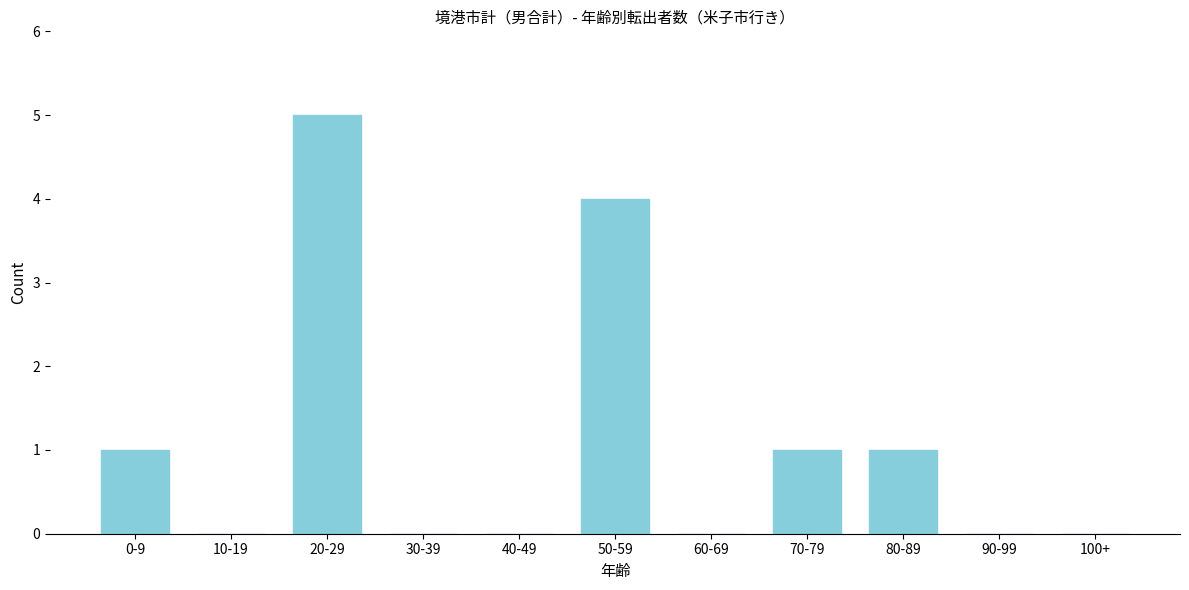

Reading left to right, list all the values displayed in this chart.

0-9=1	10-19=0	20-29=5	30-39=0	40-49=0	50-59=4	60-69=0	70-79=1	80-89=1	90-99=0	100+=0